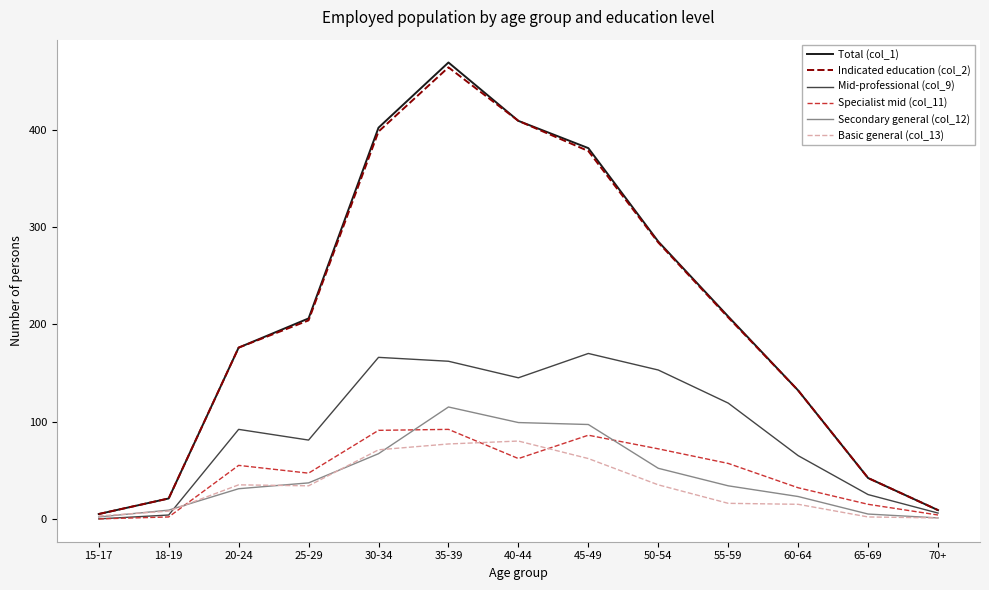

True or false: Basic general (col_13) has a value of 31 at 35-39.

False